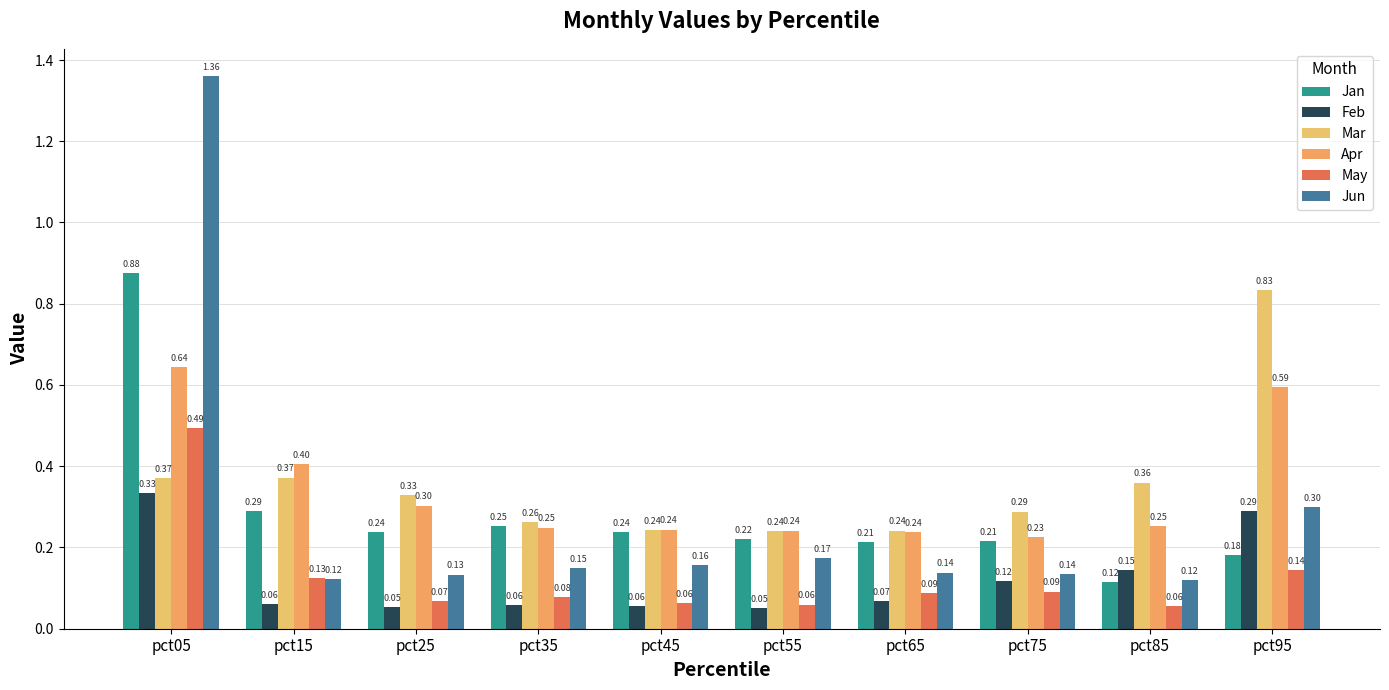

How many data points does each series have?

10